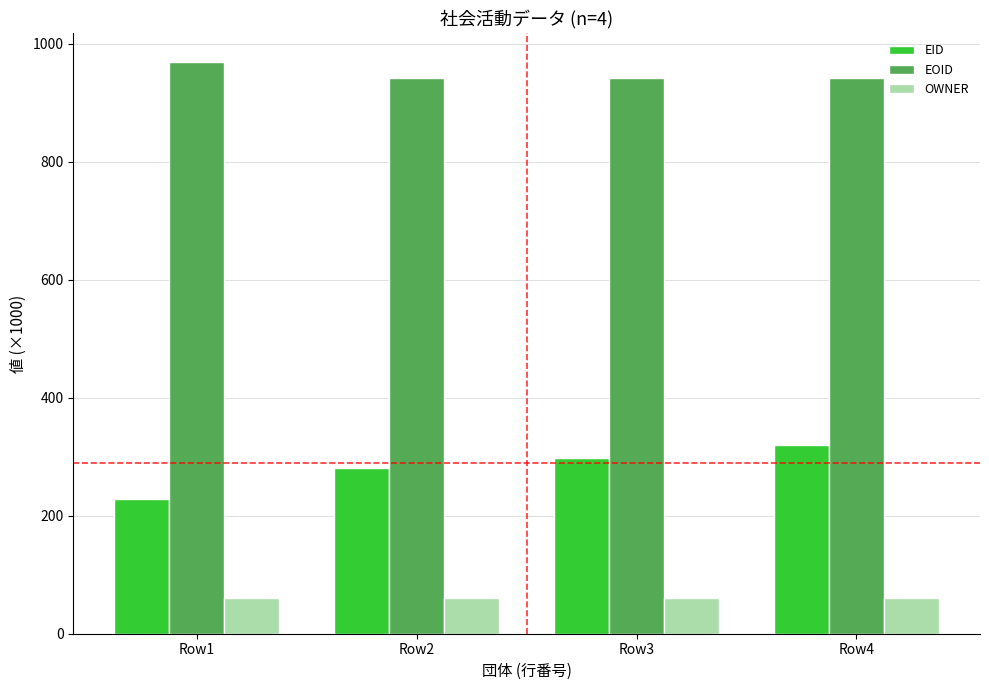

True or false: EID has a value of 298.6 at Row3.

True